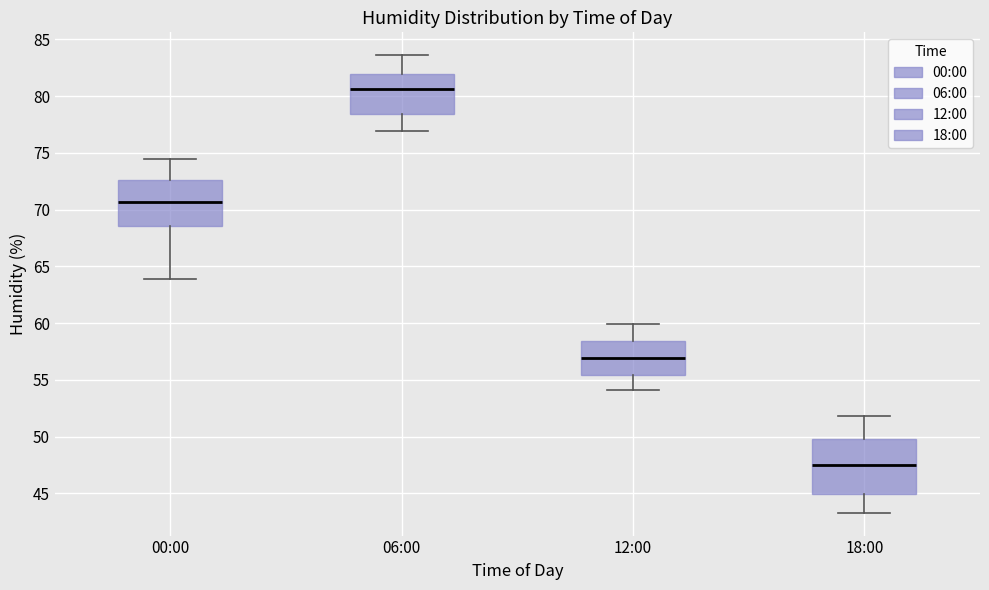

Where does the lower whisker of the box for 12:00 end on the y-axis? The values are not printed on the chart, so give them approximately, as read against the axis.

54.0